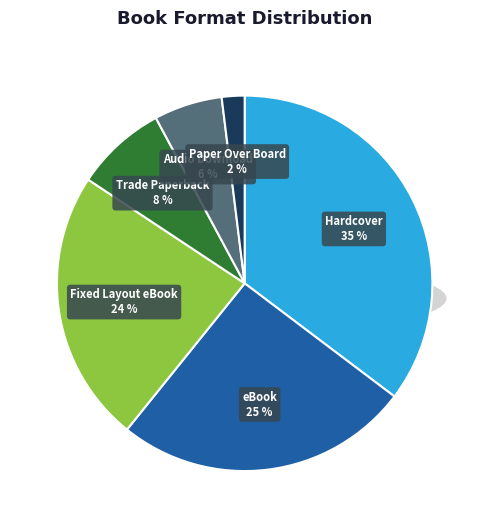

Approximately how many times larger is the value at Trade Paperback compared to Hardcover?

0.2